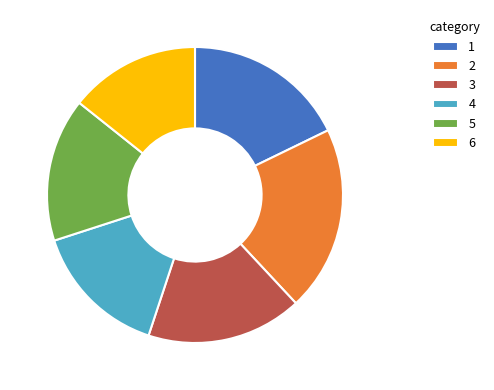

Which category has the smallest portion of the pie?

6